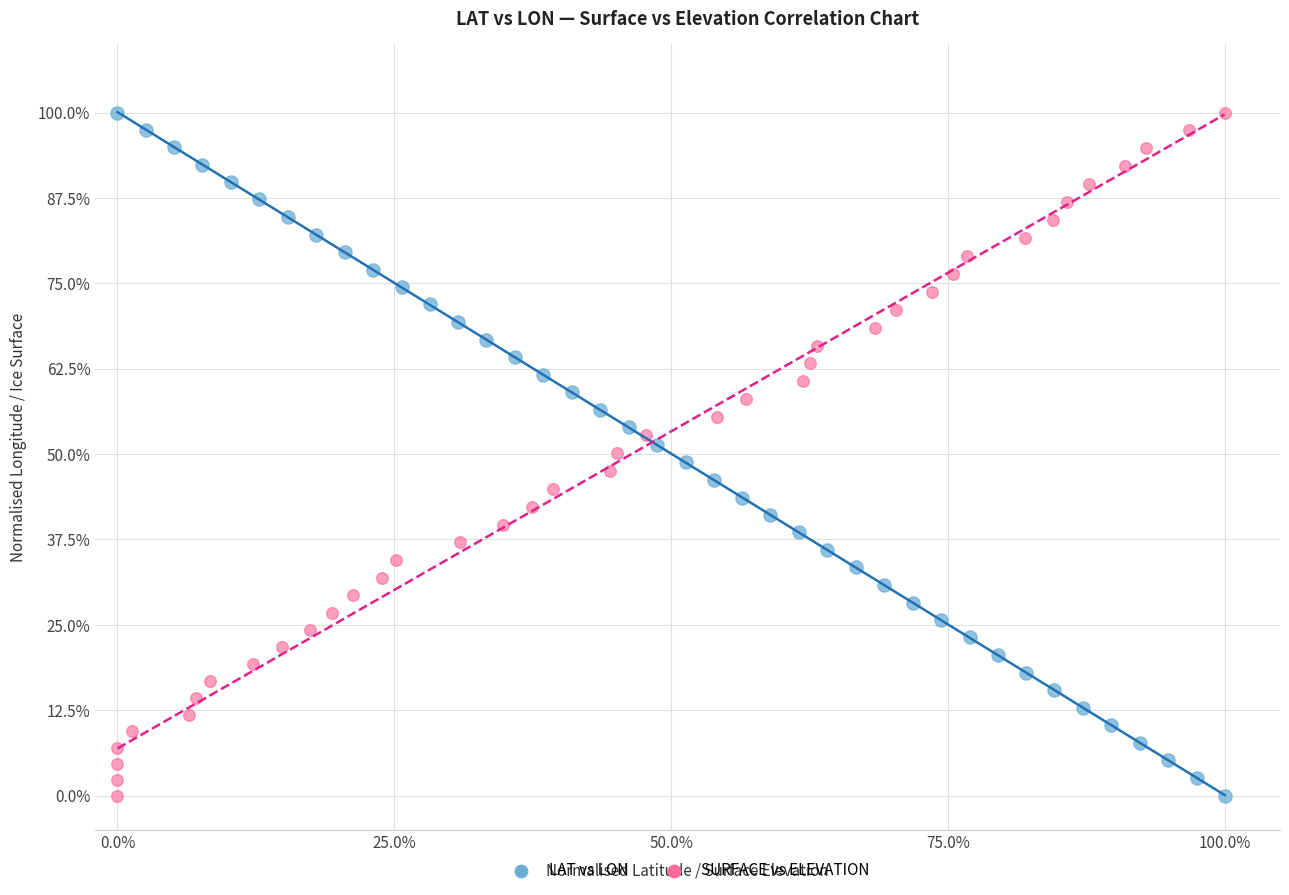

What are all the series names shown in the legend?

LAT vs LON, SURFACE vs ELEVATION